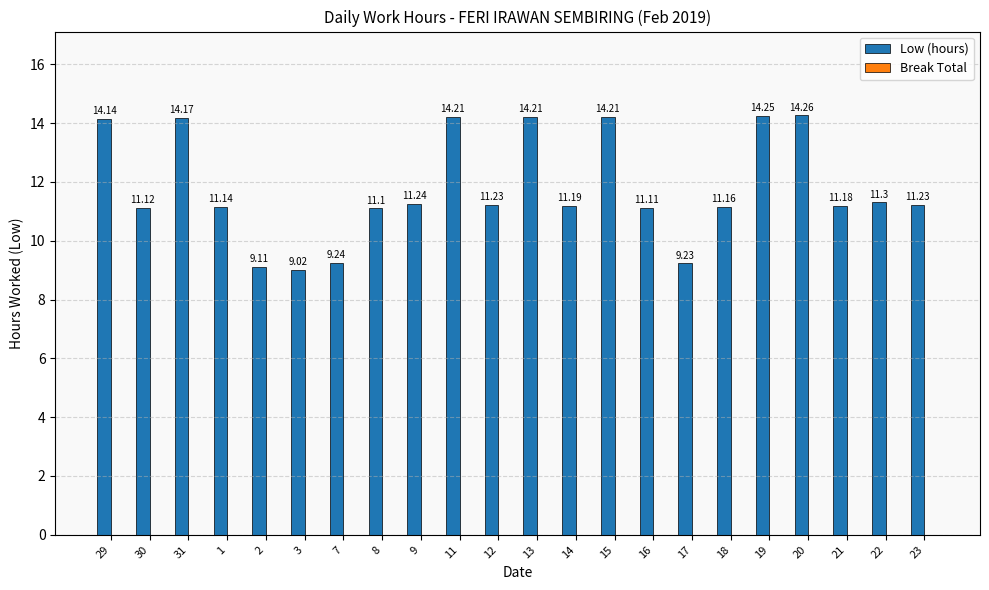

Between 23 and 13, which is larger?

13